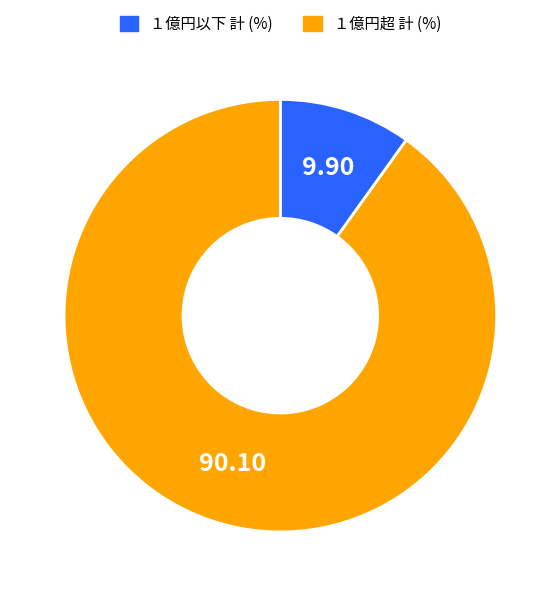

Rank the categories by value from lowest to highest.

１億円以下 計, １億円超 計